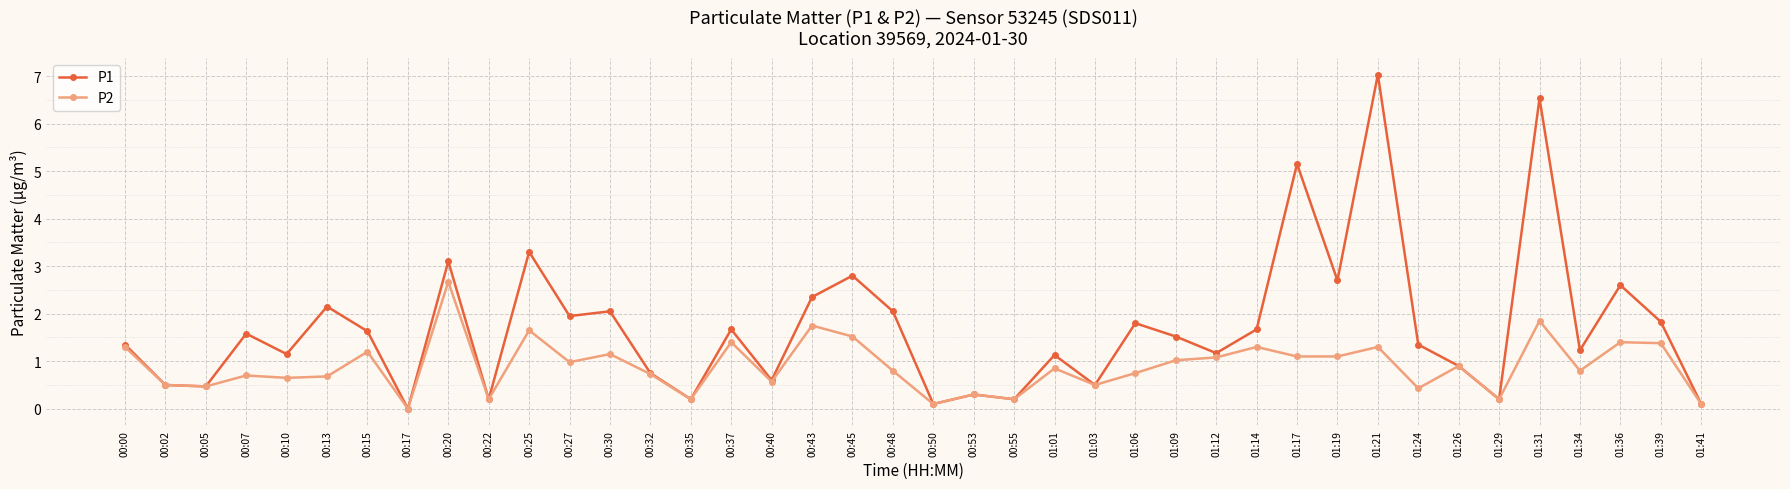

Is the value of P1 at 01:14 greater than the value of P2 at 01:06?

Yes